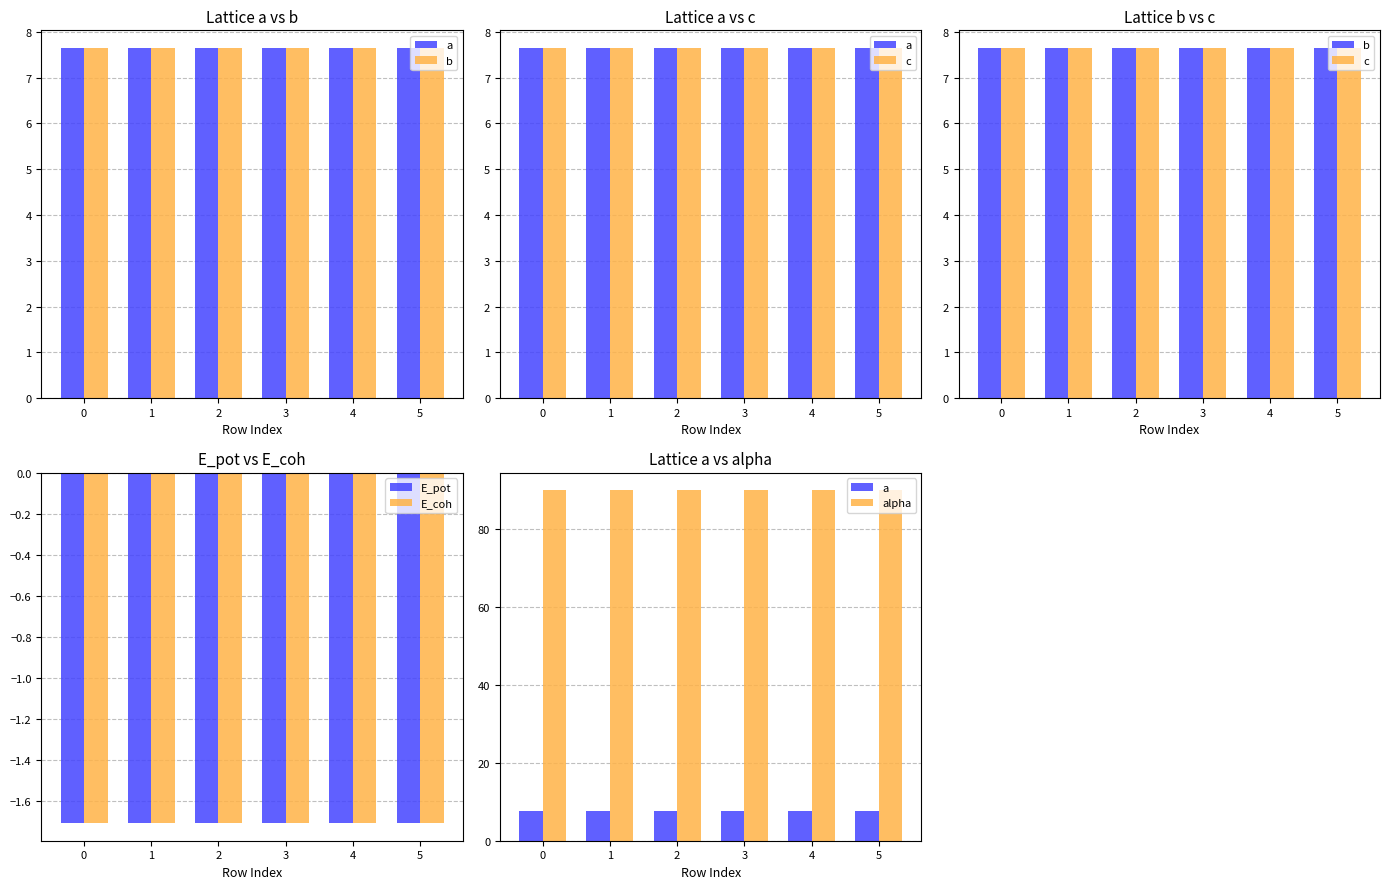

Reading right to left, list all the values displayed in this chart.

a: 5=7.7	4=7.7	3=7.7	2=7.7	1=7.7	0=7.7
b: 5=7.7	4=7.7	3=7.7	2=7.7	1=7.7	0=7.7
c: 5=7.7	4=7.7	3=7.7	2=7.7	1=7.7	0=7.7
E_pot: 5=-1.7	4=-1.7	3=-1.7	2=-1.7	1=-1.7	0=-1.7
E_coh: 5=-1.7	4=-1.7	3=-1.7	2=-1.7	1=-1.7	0=-1.7
alpha: 5=90.0	4=90.0	3=90.0	2=90.0	1=90.0	0=90.0